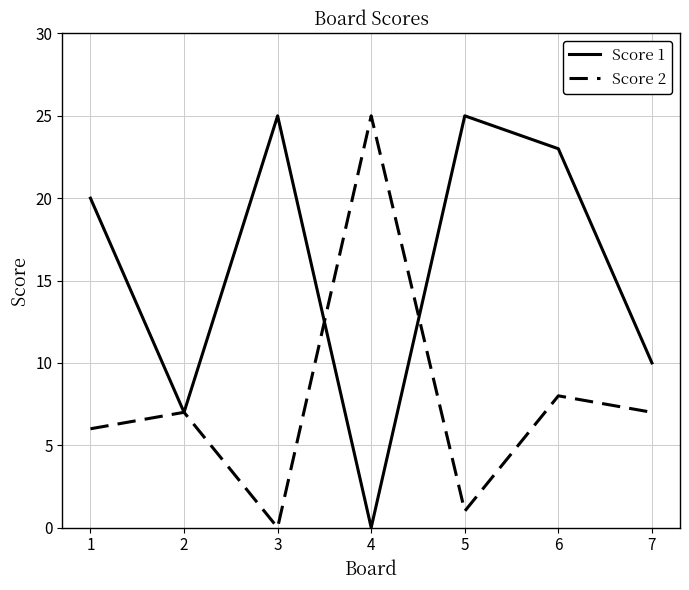

Does the chart display data point markers on the line(s)?

No